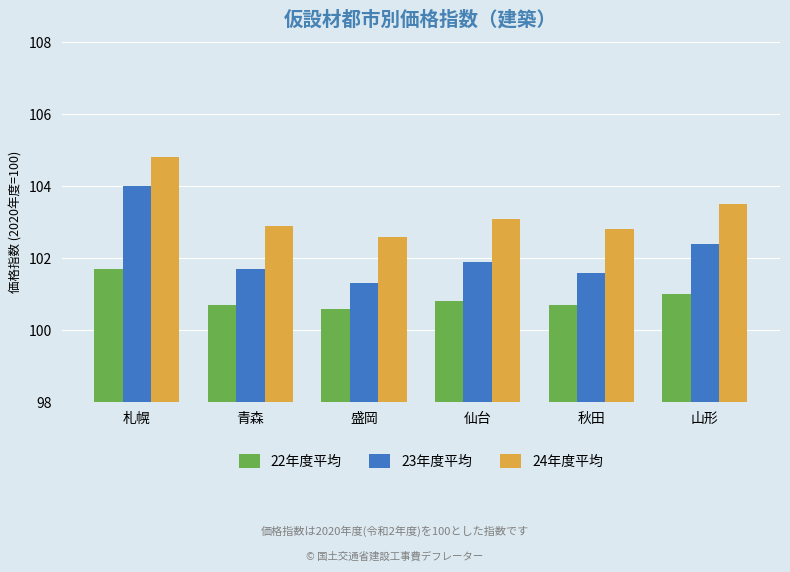

List the series in order of their peak value, highest first.

24年度平均, 23年度平均, 22年度平均